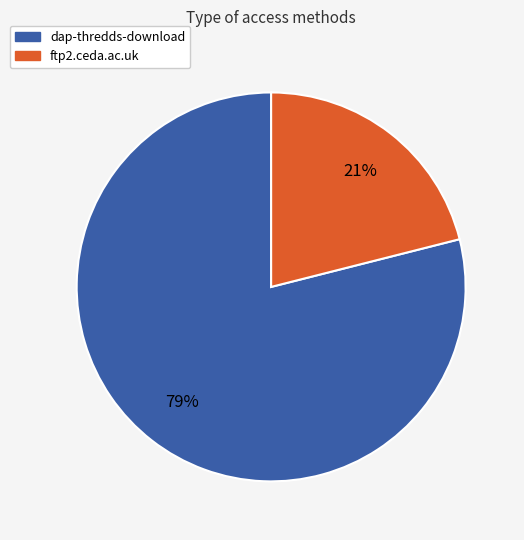

What percentage is the ftp2.ceda.ac.uk slice, to the nearest percent?

21%